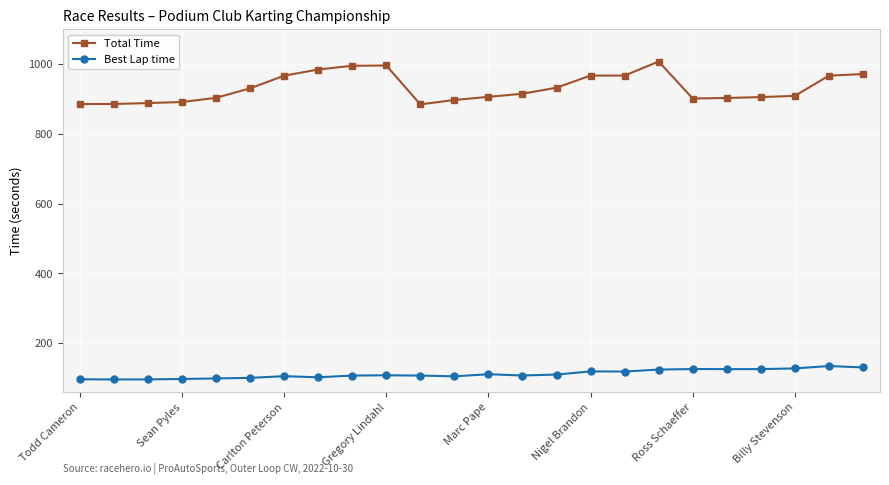

What is the difference between the maximum and minimum values in the Total Time series?

122.8